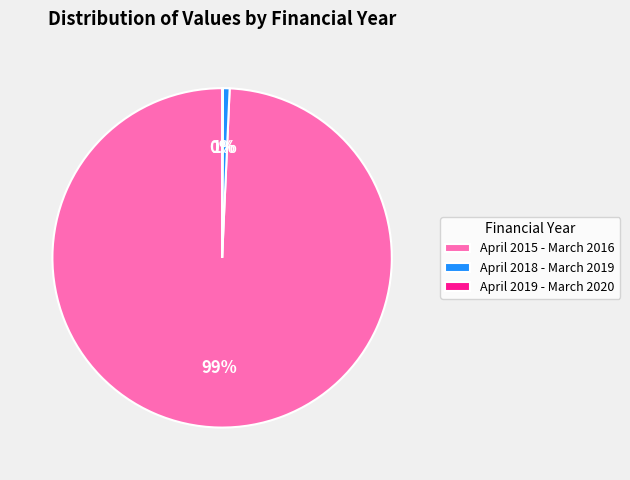

Which category has the biggest portion of the pie?

April 2015 - March 2016